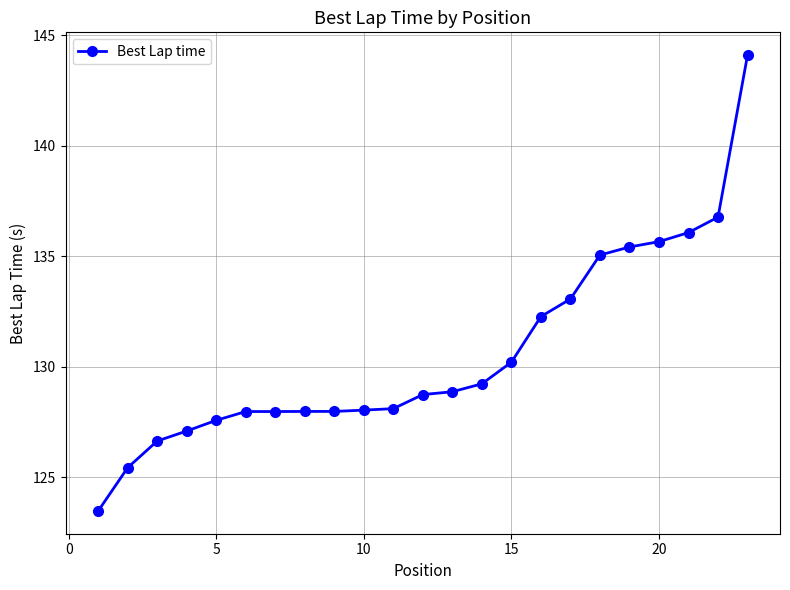

What is the value of the 21st point from the left?

136.1